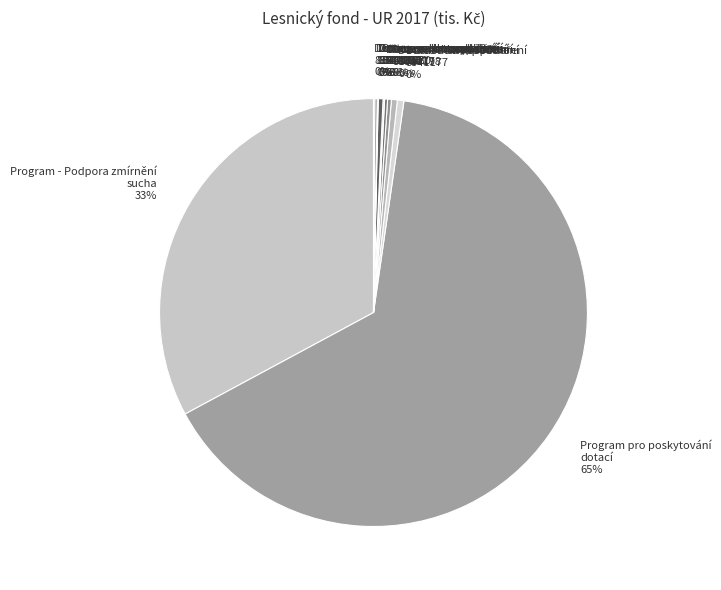

Is there a majority slice in this chart?

Yes